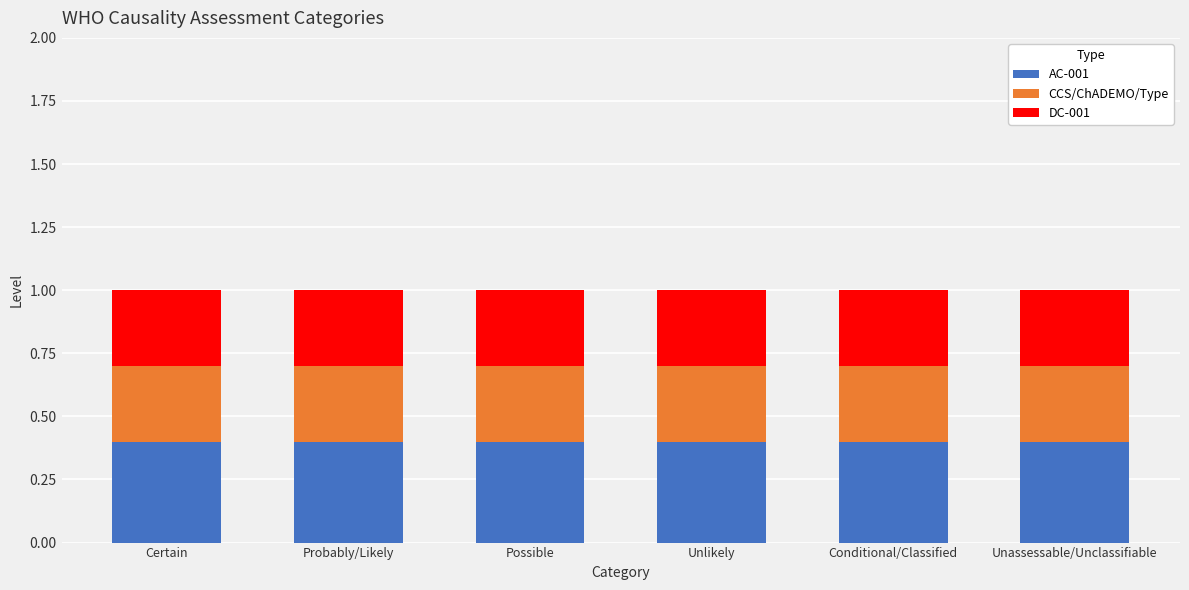

What is the total value across all series at Possible?

1.0